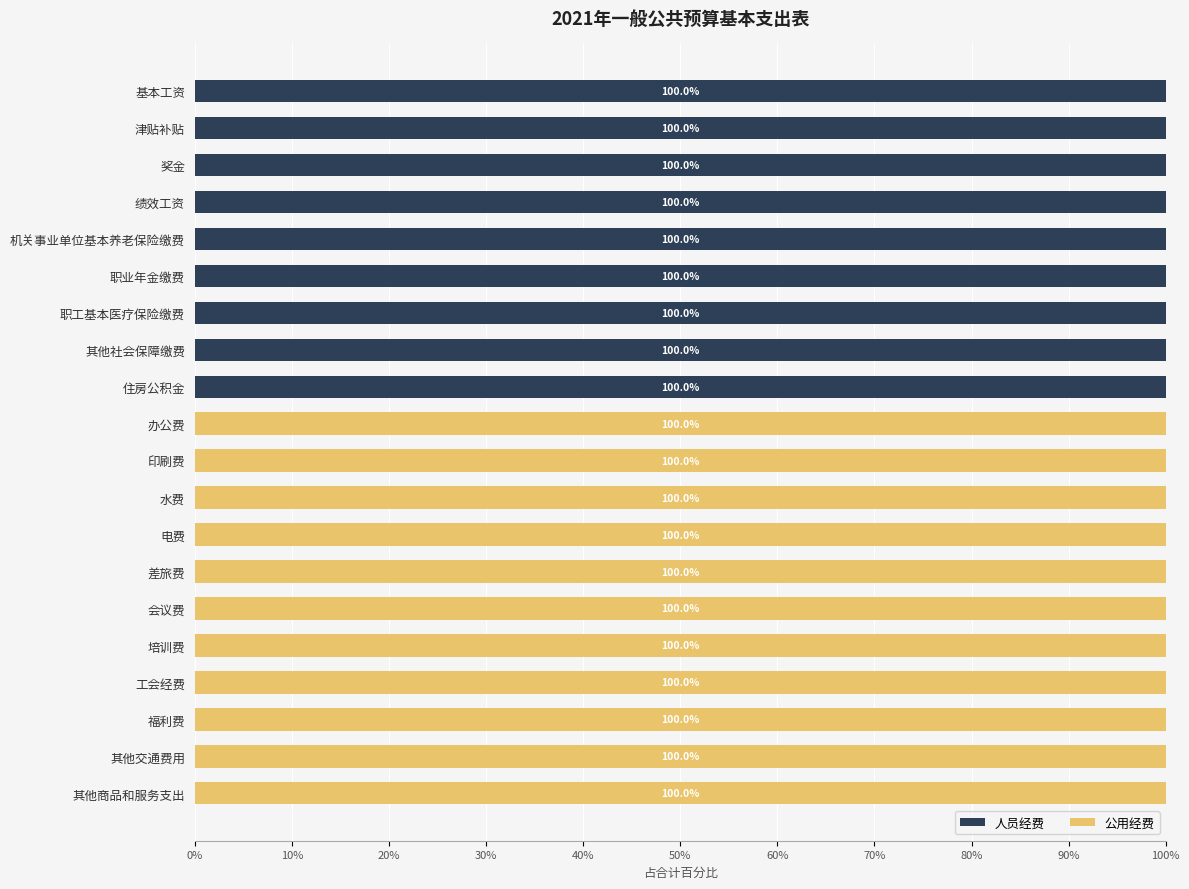

The 人员经费 series shows 100 at 职业年金缴费. True or false?

True